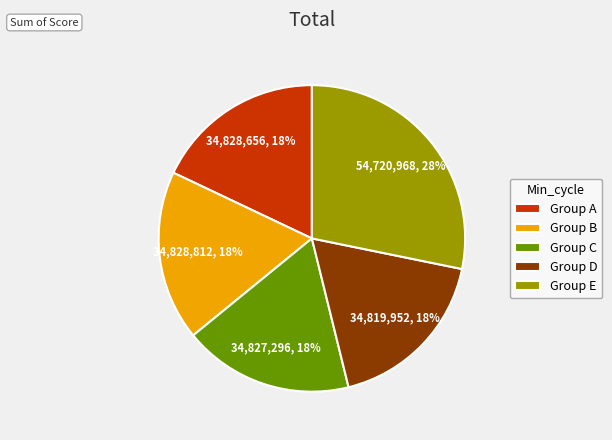

Combined, do Group E and Group D account for over 50%?

No